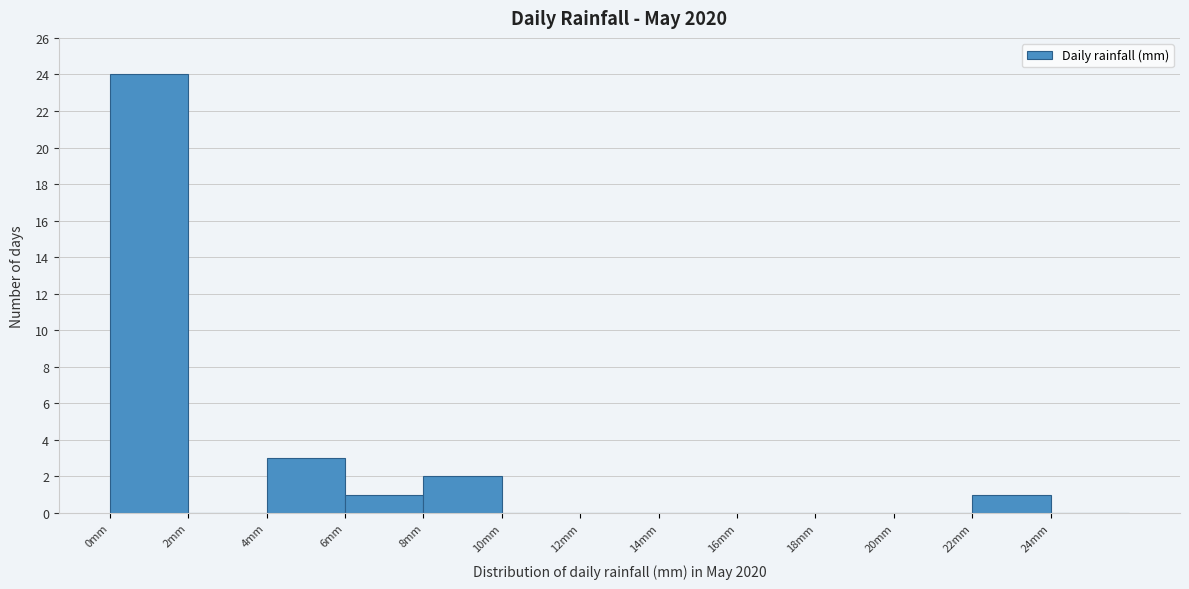

Reading left to right, transcribe this chart: for each bar, give the range it covers on the x-axis and its height. The values are not printed on the chart, so give them approximately, as read against the axis.

0 to 2: 24
2 to 4: 0
4 to 6: 3
6 to 8: 1
8 to 10: 2
10 to 12: 0
12 to 14: 0
14 to 16: 0
16 to 18: 0
18 to 20: 0
20 to 22: 0
22 to 24: 1
24 to 26: 0